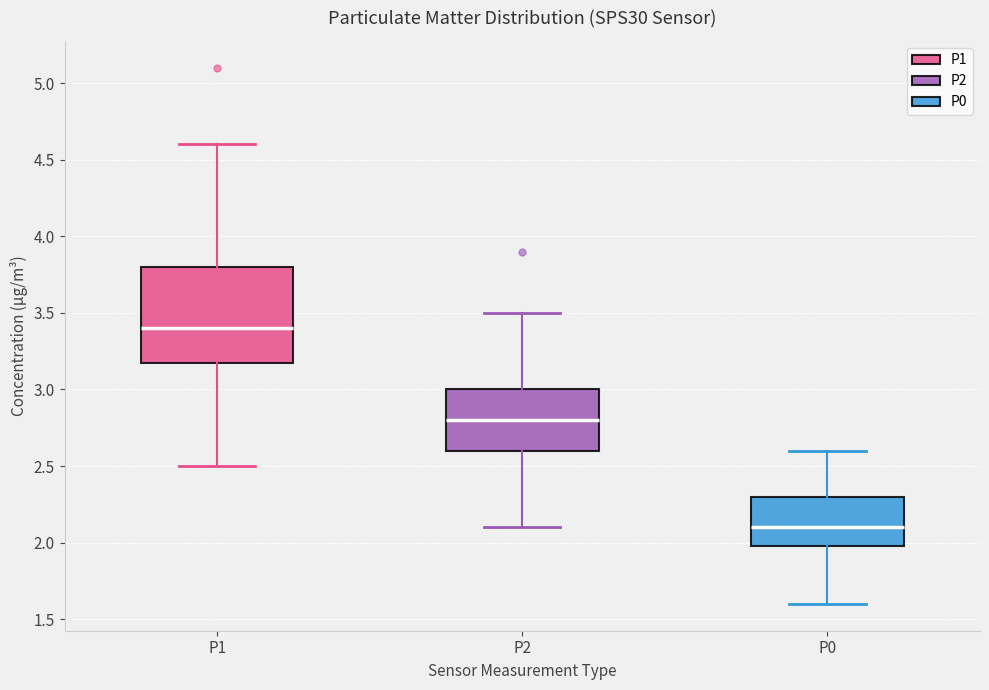

Reading left to right, transcribe this box plot: for each box, give where its median line is, the range the box spans, and where its two whiskers end, as read against the y-axis. The values are not printed on the chart, so give them approximately, as read against the axis.

P1: median 3.4, box 3.2 to 3.8, whiskers 2.5 to 4.6
P2: median 2.8, box 2.6 to 3.0, whiskers 2.1 to 3.5
P0: median 2.1, box 2.0 to 2.3, whiskers 1.6 to 2.6